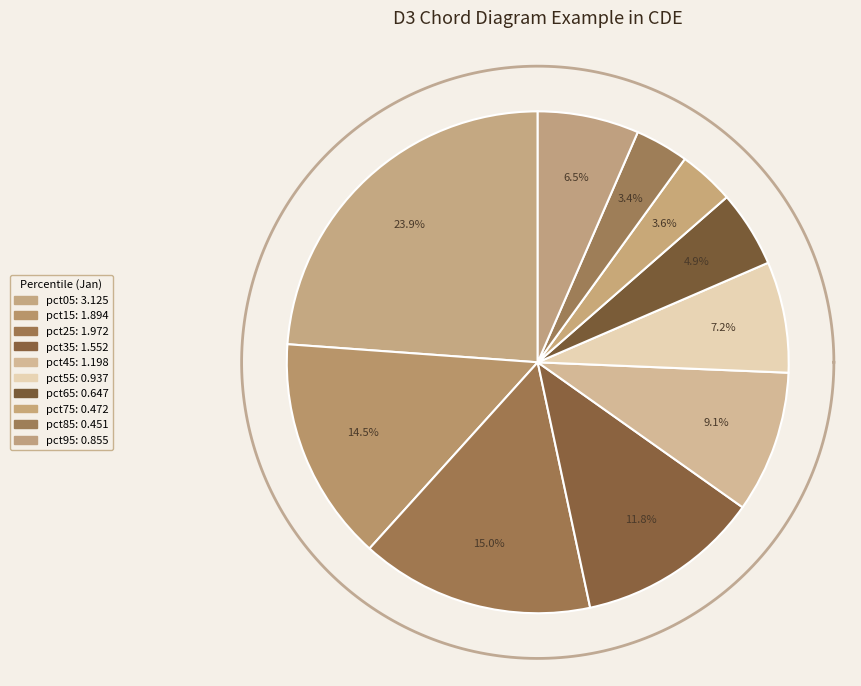

Rank the categories by value from lowest to highest.

pct85, pct75, pct65, pct95, pct55, pct45, pct35, pct15, pct25, pct05